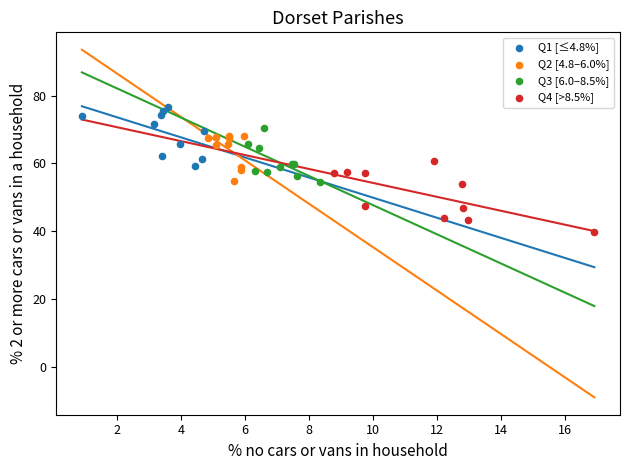

Which series reaches the minimum Y coordinate?

Q4 [>8.5%]